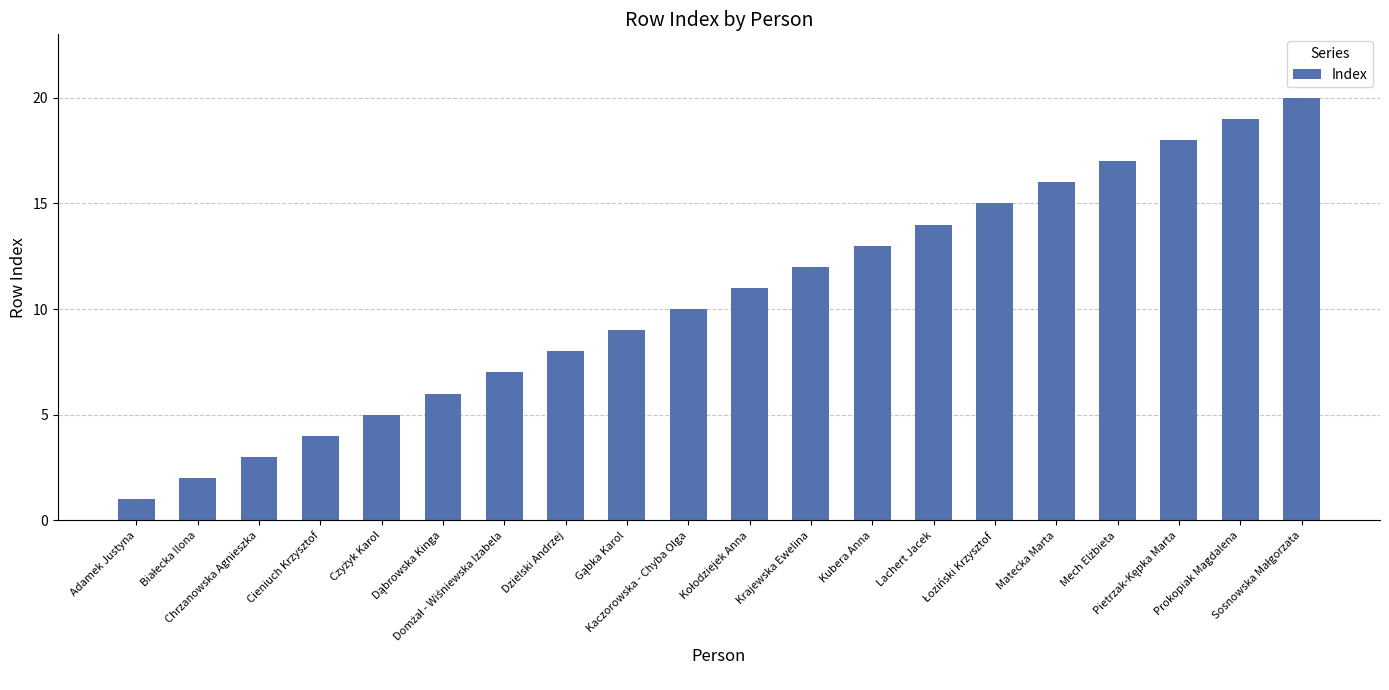

Which label corresponds to the smallest value in the chart?

Adamek Justyna